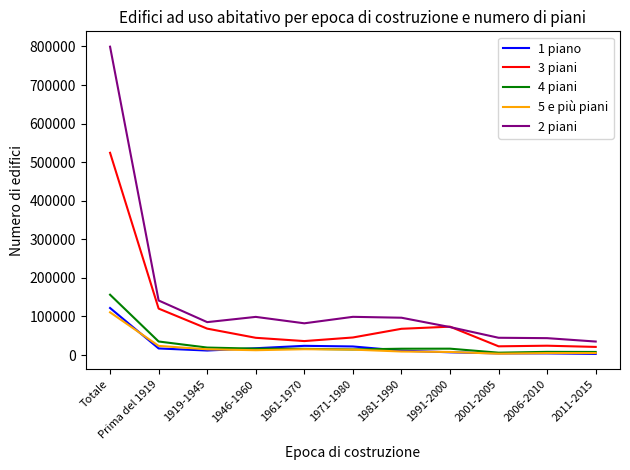

Is it true that 1 piano equals 17027 at Prima del 1919?

True